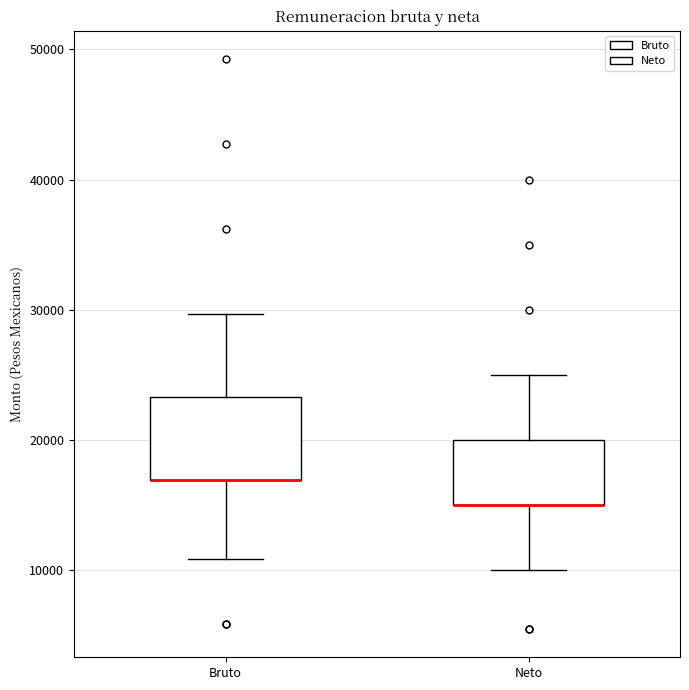

Reading left to right, transcribe this box plot: for each box, give where its median line is, the range the box spans, and where its two whiskers end, as read against the y-axis. The values are not printed on the chart, so give them approximately, as read against the axis.

Bruto: median 17000 (drawn on the box's lower edge), box 17000 to 23000, whiskers 11000 to 30000
Neto: median 15000 (drawn on the box's lower edge), box 15000 to 20000, whiskers 10000 to 25000